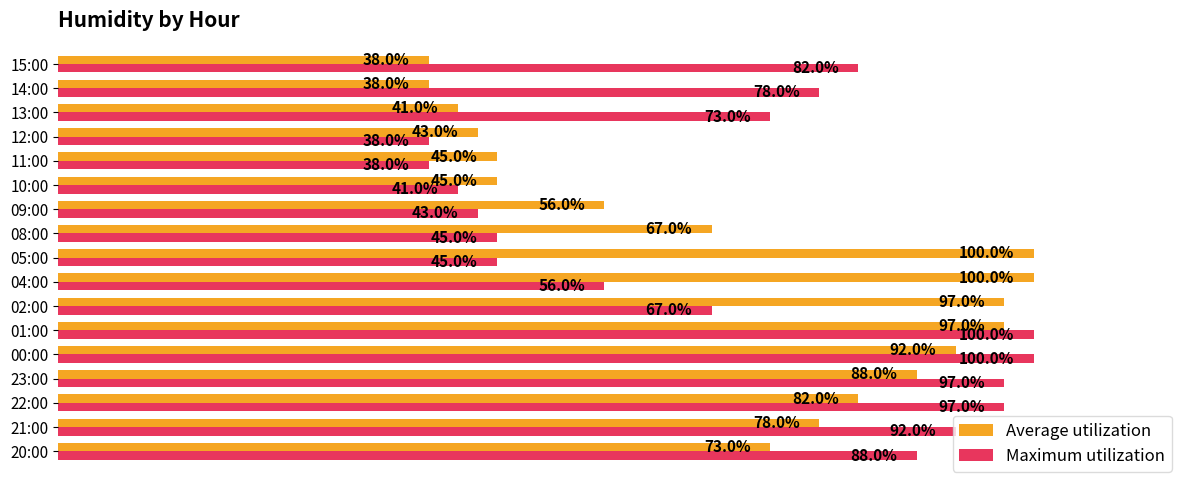

At which category is the sum across all series the highest?

01:00